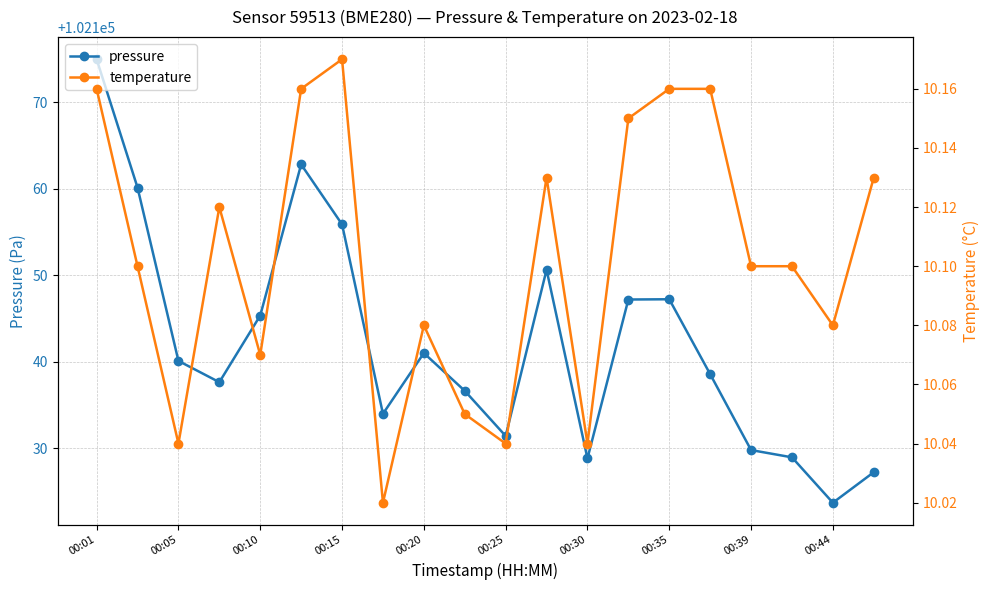

At which label does pressure reach its minimum?

00:44